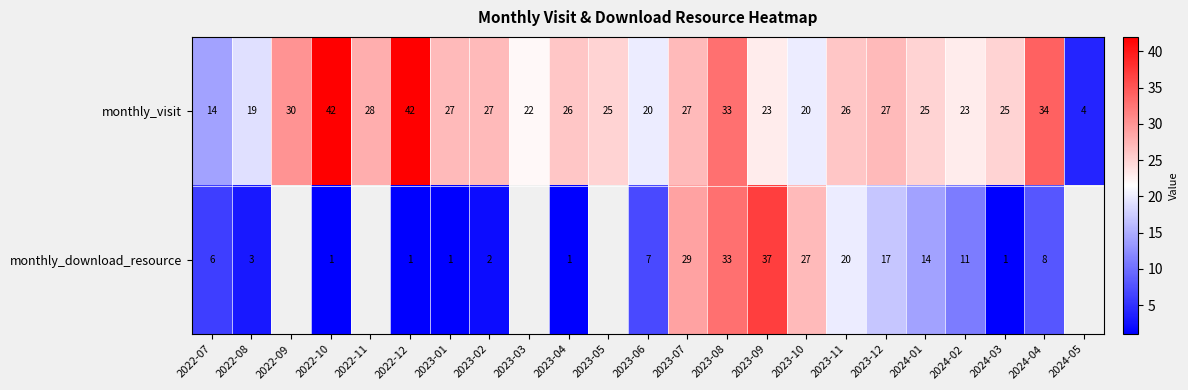

What is the greatest value displayed?

42.0